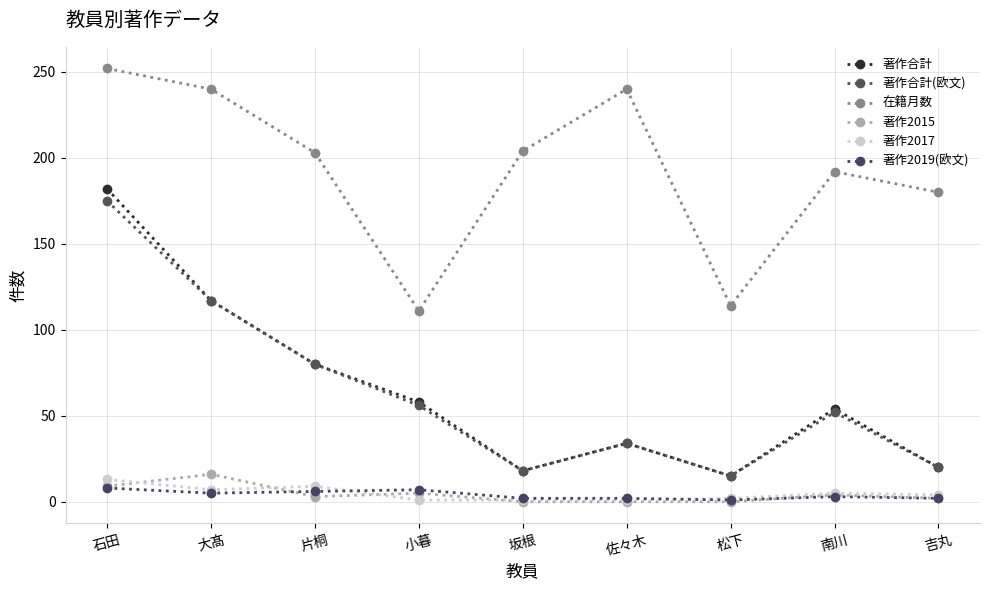

The 著作合計 series shows 117 at 大髙. True or false?

True